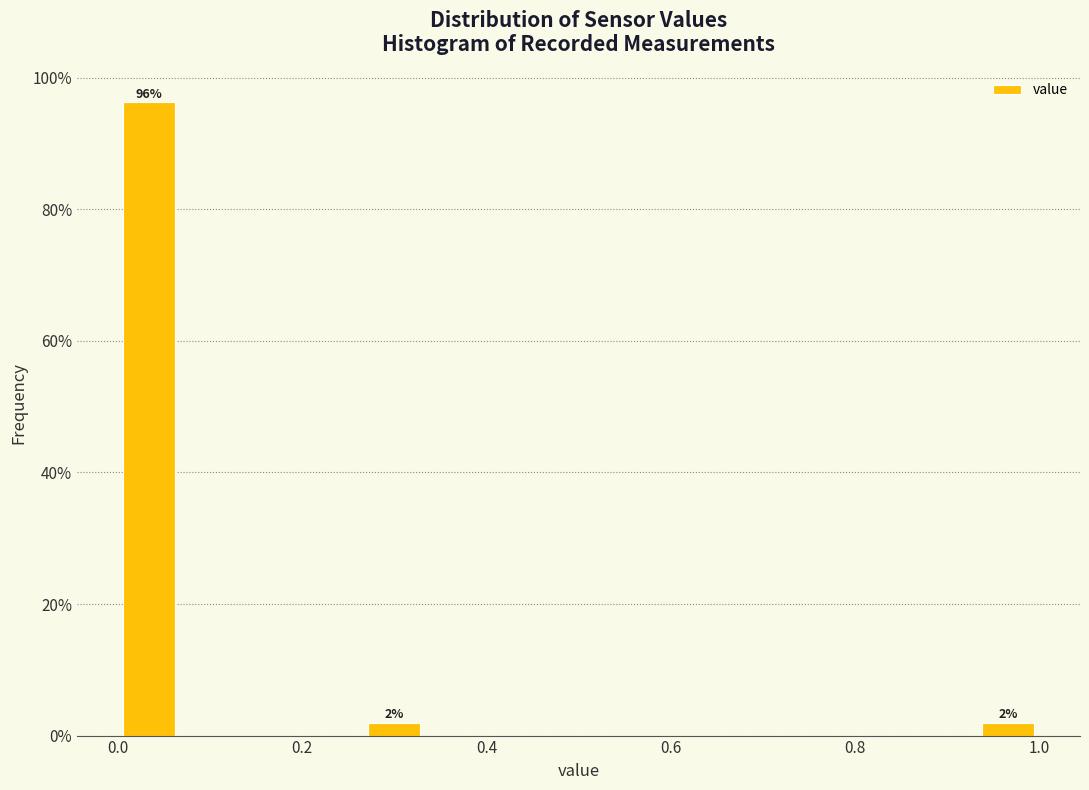

Read against the x-axis, roughly where is the centre of the tallest bar?

0.04